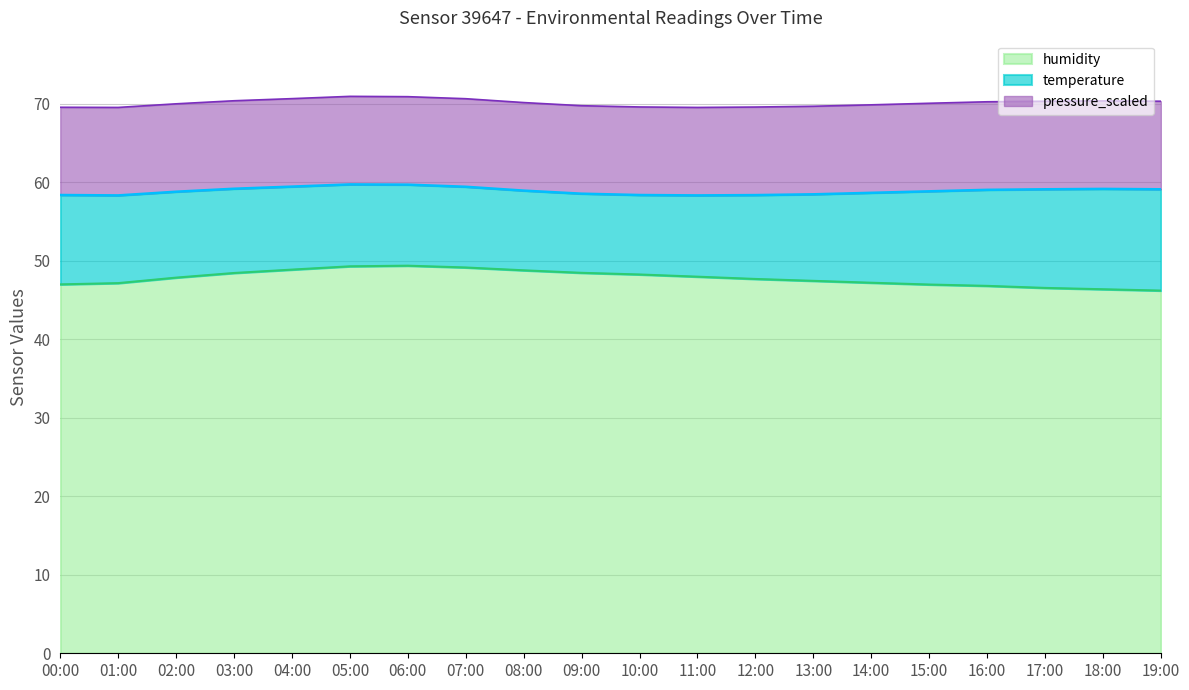

Where is the first local maximum for humidity?

06:00